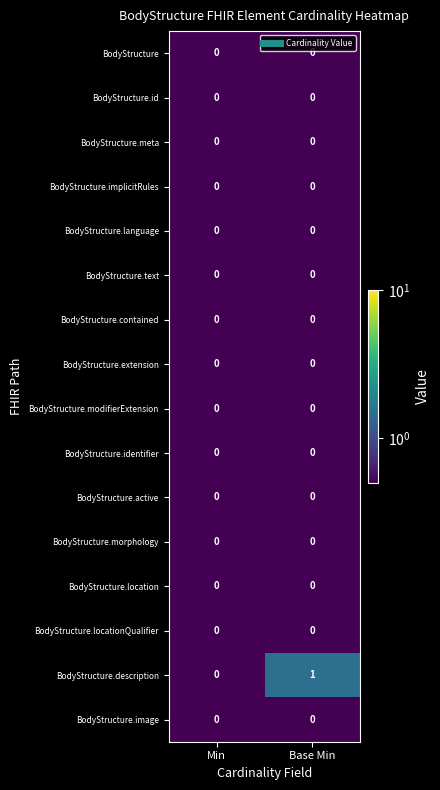

Which series changed the most between Min and Base Min?

BodyStructure.description